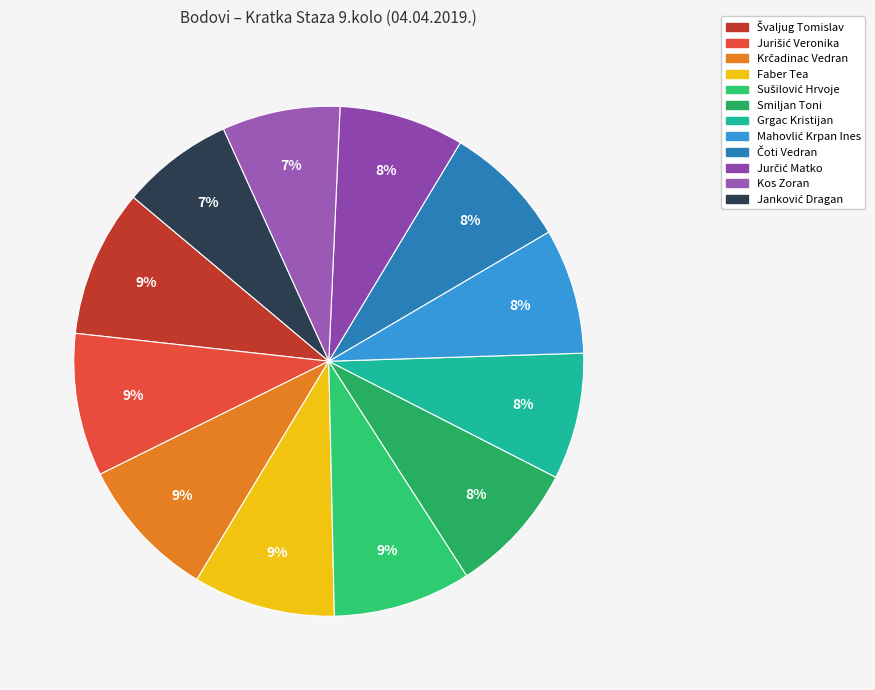

Is there a majority slice in this chart?

No